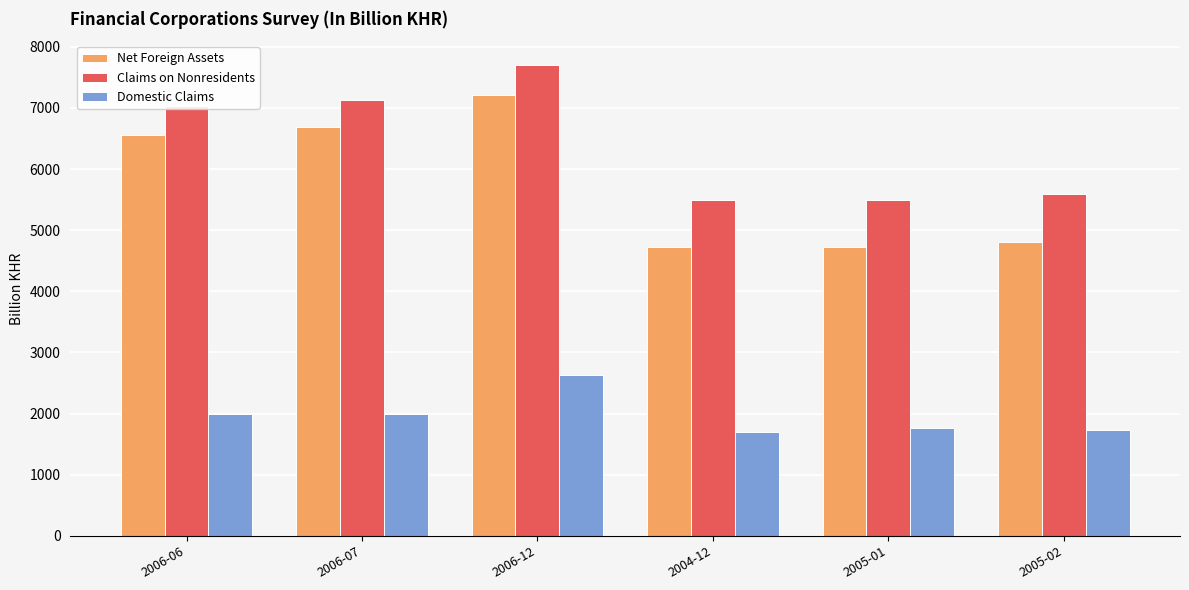

What is the spread (max minus min) of values at 2005-02?

3860.9